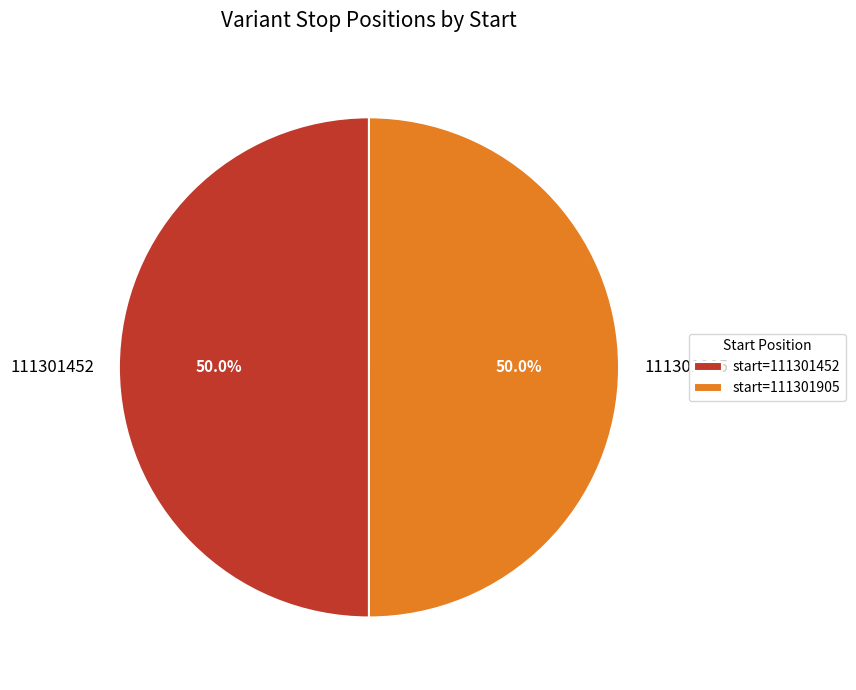

Approximately how many times larger is the value at 111301905 compared to 111301452?

1.0